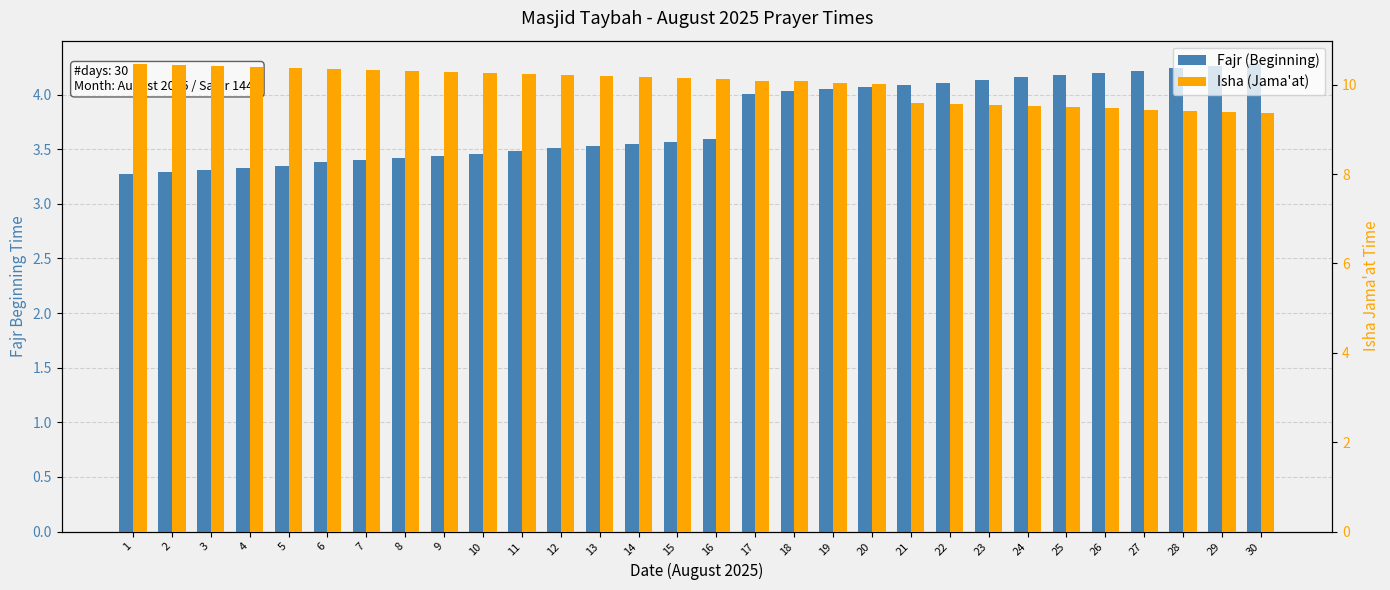

Between 12 and 14, which is larger?

14